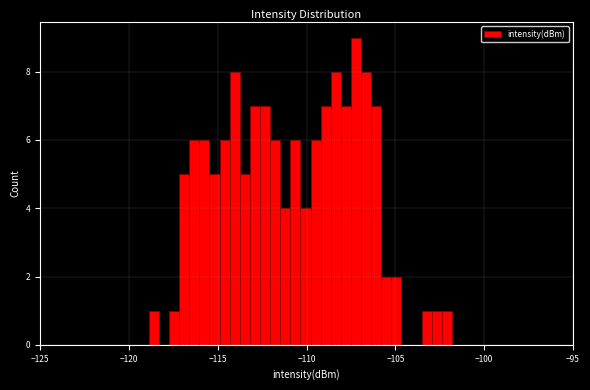

Read against the x-axis, roughly where is the centre of the tallest bar?

-107.0